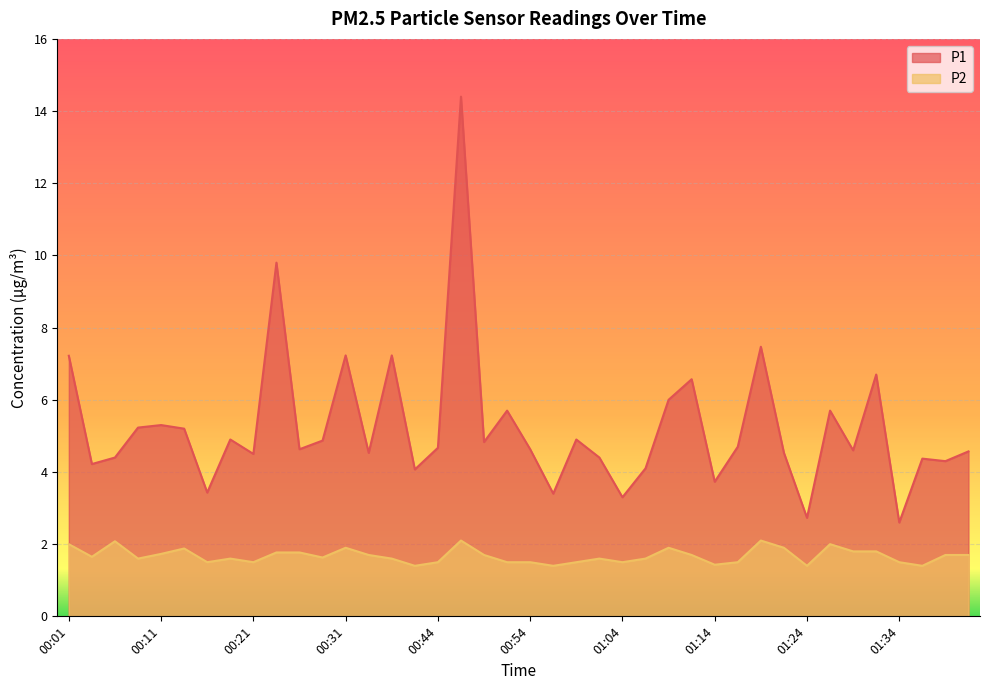

What is the difference between the P2 values at 00:46 and 01:29?

0.3